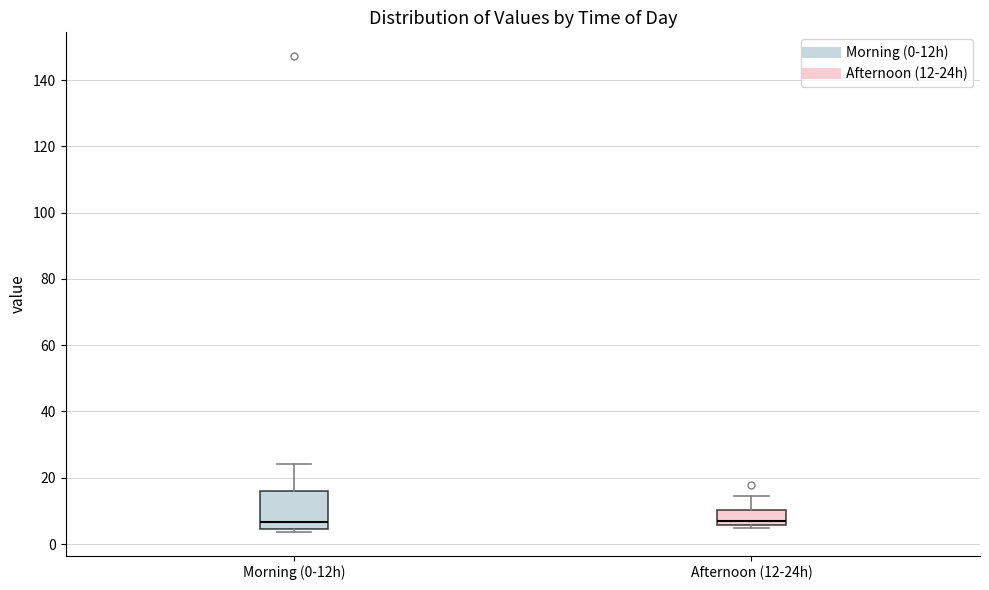

Reading left to right, read every box against the y-axis: the position of its median line, the range the box covers, and the ends of its whiskers. The values are not printed on the chart, so give them approximately, as read against the axis.

Morning (0-12h): median 6, box 4 to 16, whiskers 4 (just below the box's lower edge) to 24
Afternoon (12-24h): median 6 (just above the box's lower edge), box 6 to 10, whiskers 4 to 14